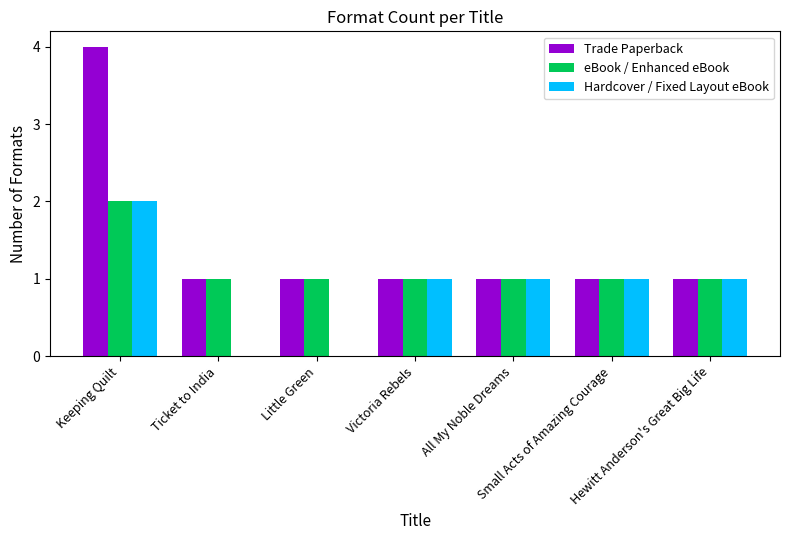

Which series has the largest total across all categories?

Trade Paperback